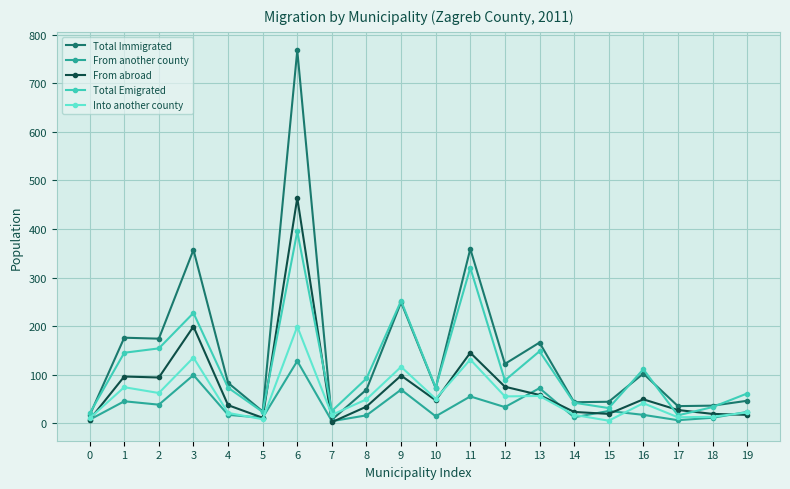

Which series has the largest range (max minus min)?

Total Immigrated